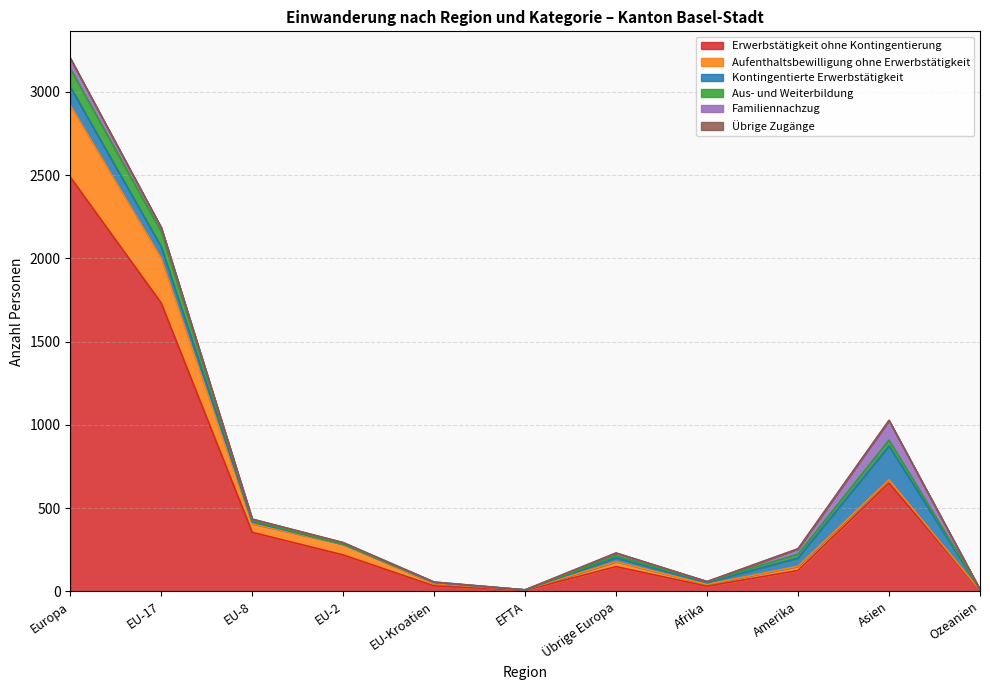

What is the maximum value for Erwerbstätigkeit ohne Kontingentierung?

2488